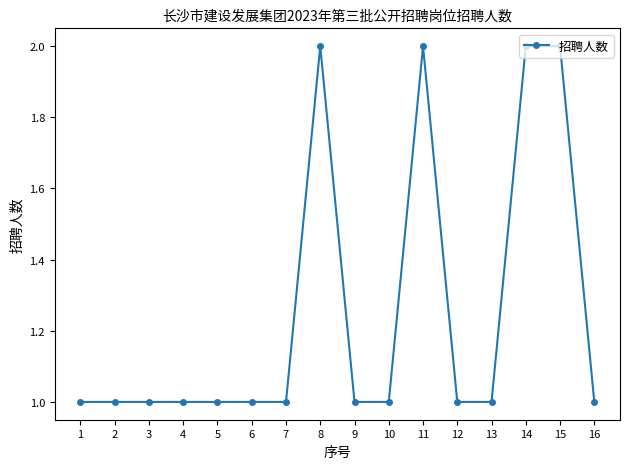

What is the value of the 11th point from the left?

2